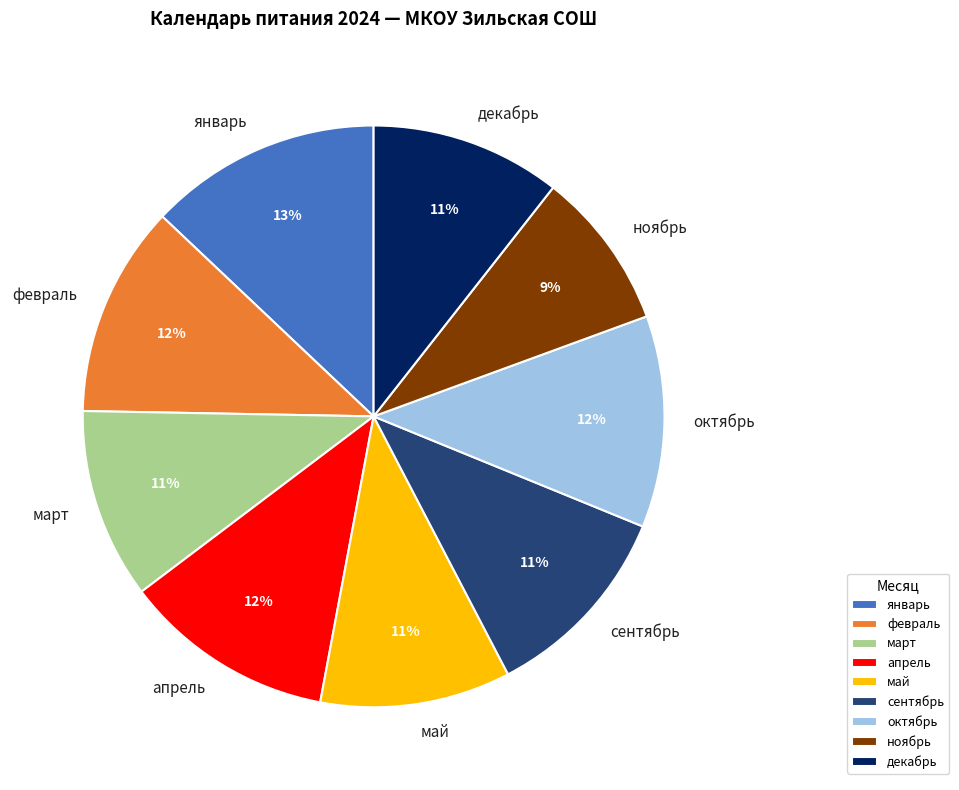

How many slices are in this pie chart?

9